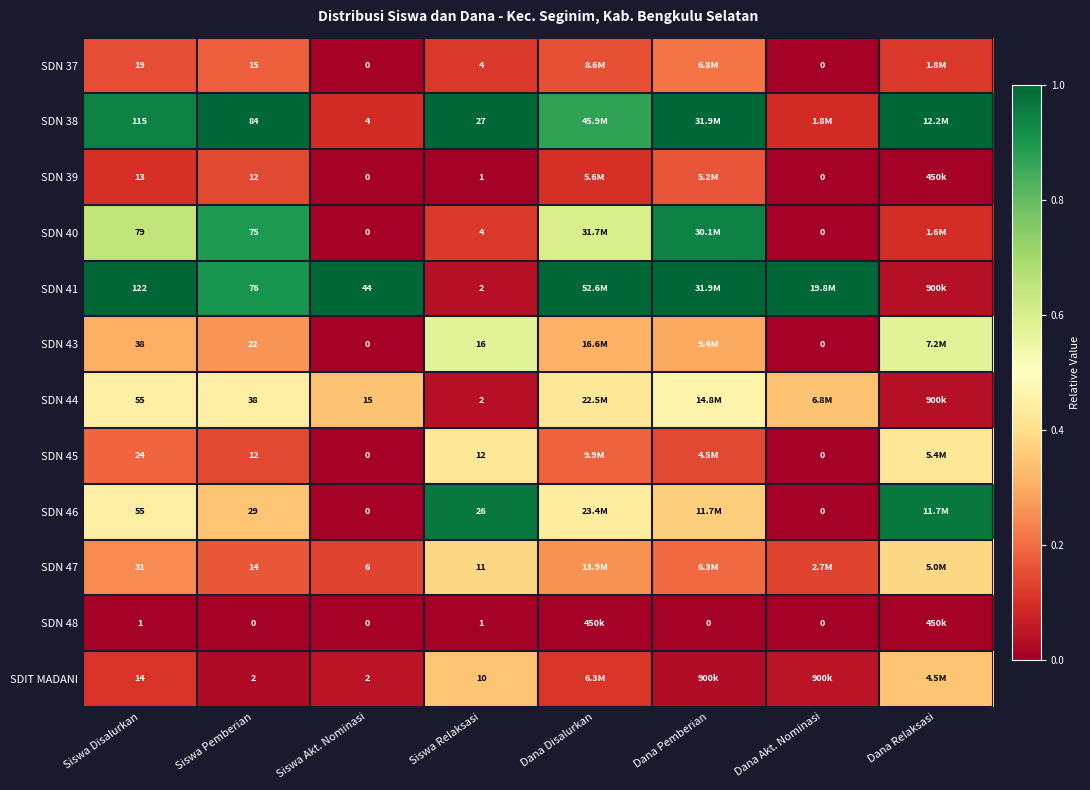

The SDN 39 series shows 0.0 at Siswa Disalurkan. True or false?

False